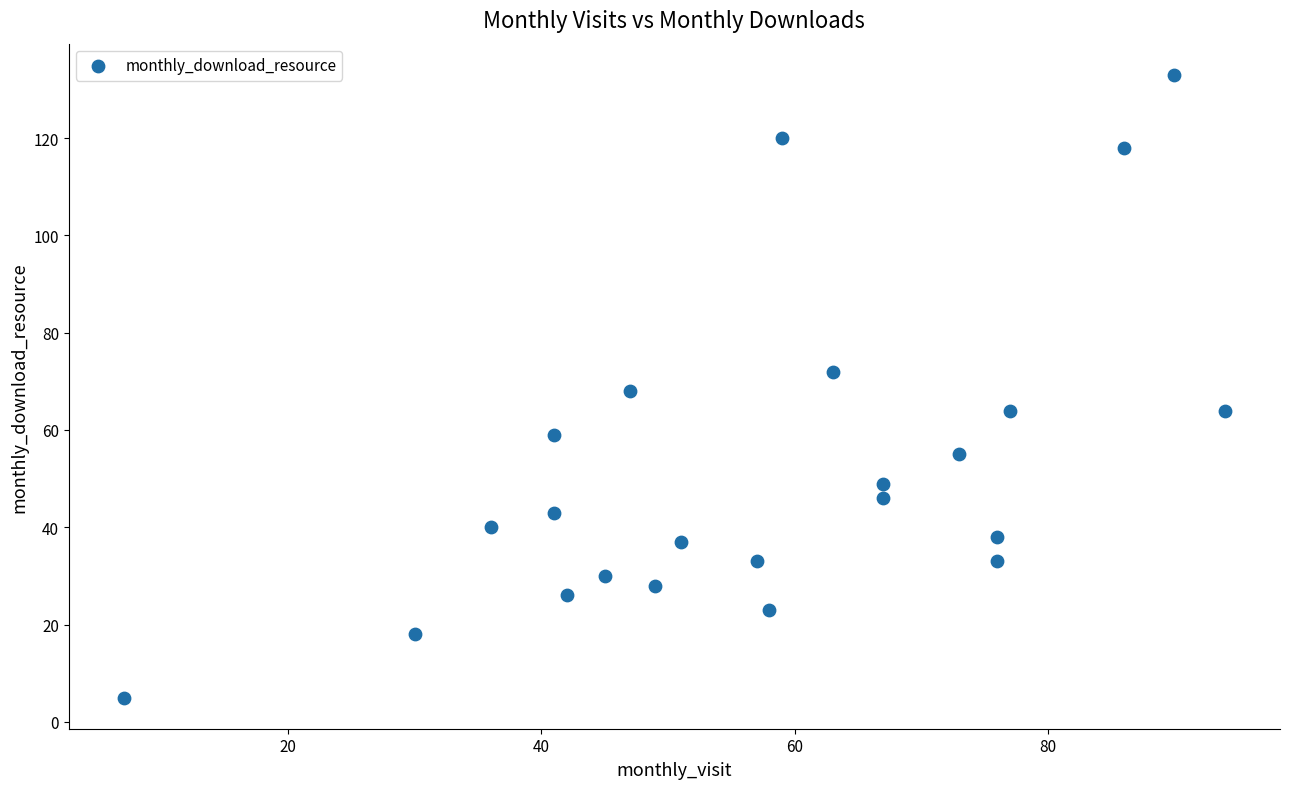

What is the range of Y values (max minus min)?

128